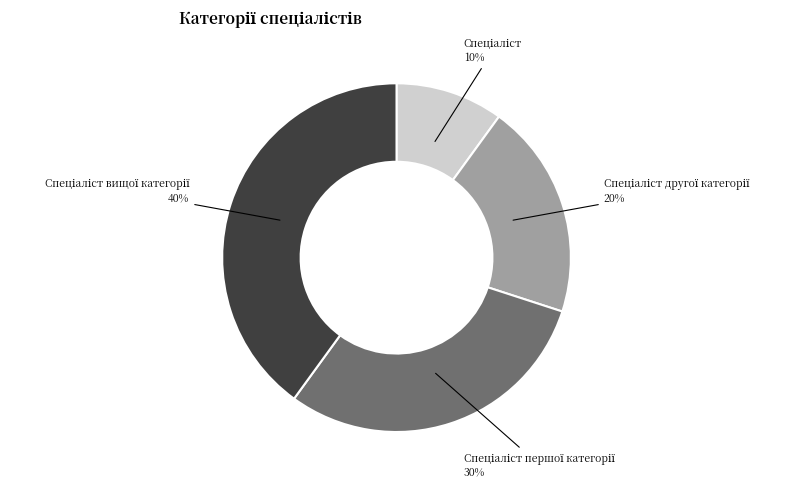

Is there any slice that represents more than half of the pie?

No